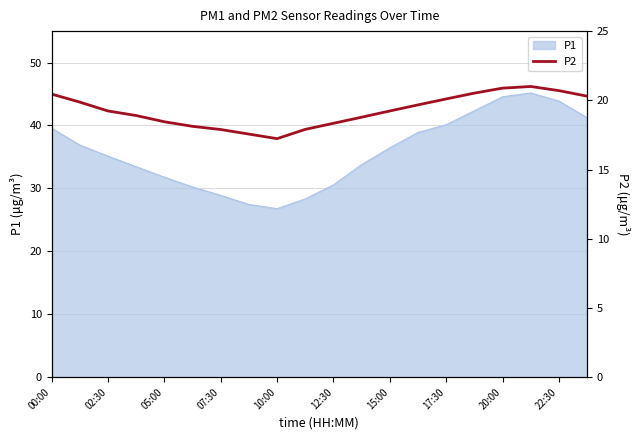

What is the approximate value at 15?

20.5